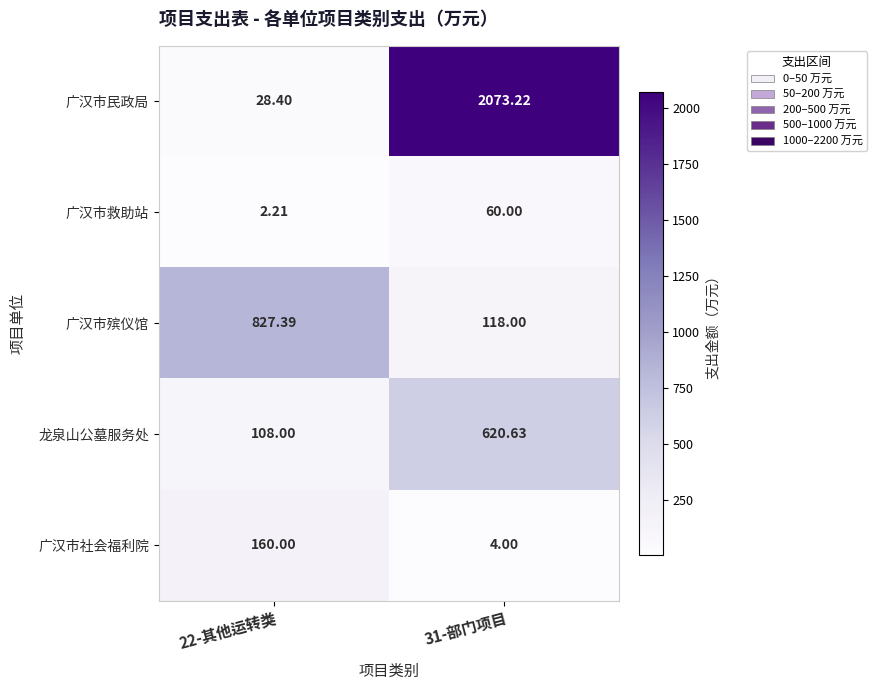

Rank the series by their maximum value, from lowest to highest.

广汉市救助站, 广汉市社会福利院, 龙泉山公墓服务处, 广汉市殡仪馆, 广汉市民政局